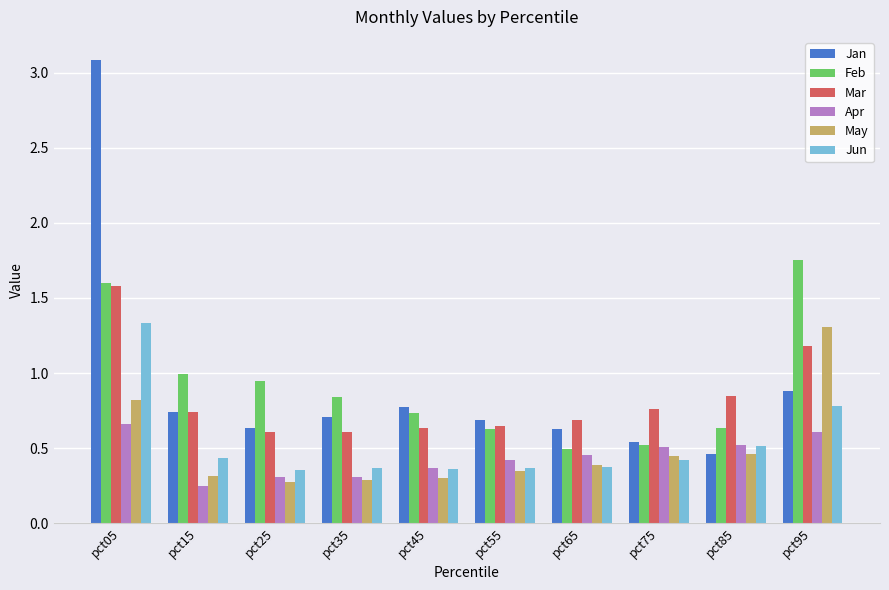

At which category is the sum across all series the highest?

pct05